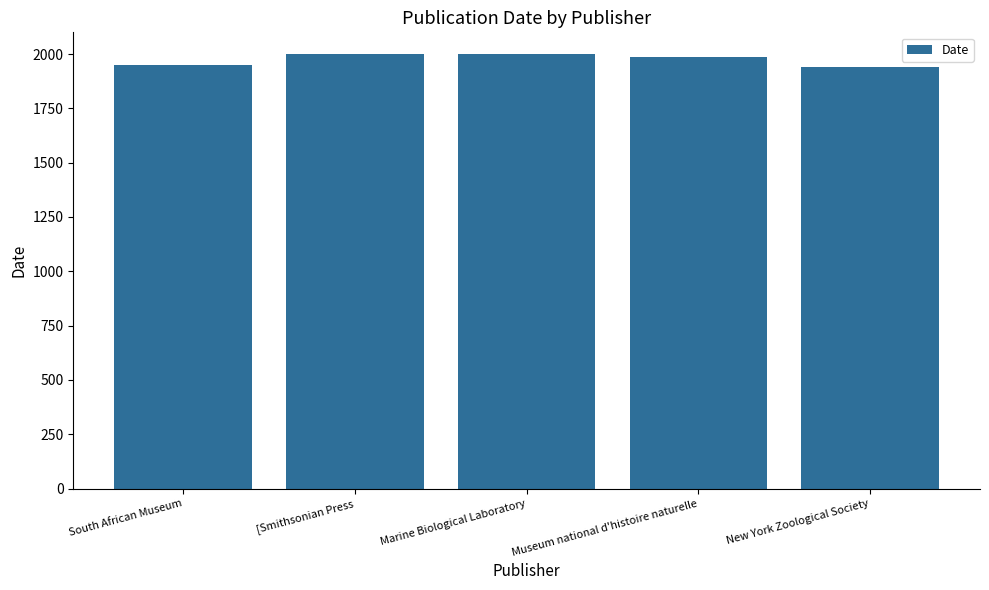

What is the difference between the values at South African Museum and Marine Biological Laboratory?

50